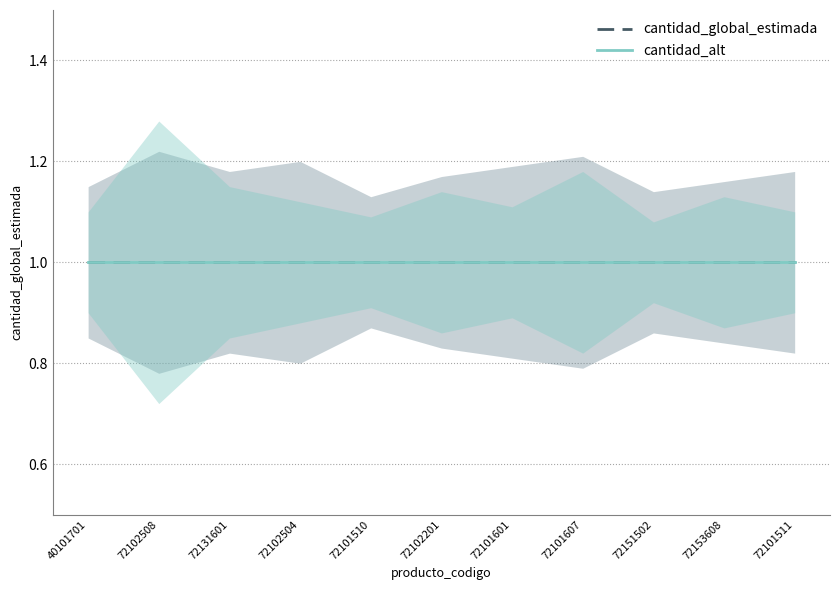

Where is the first local minimum for cantidad_lower?

72102508